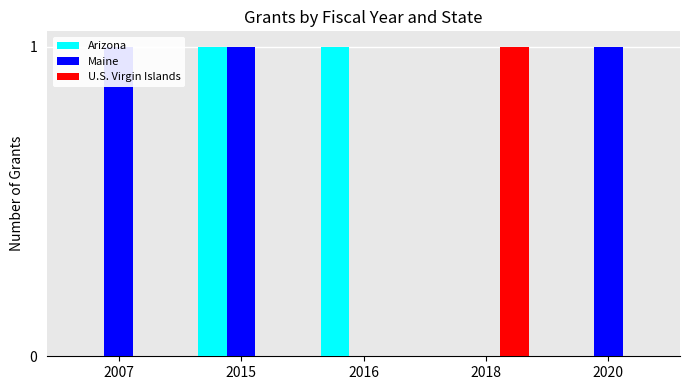

Rank the categories by Arizona value from lowest to highest.

2007, 2018, 2020, 2015, 2016